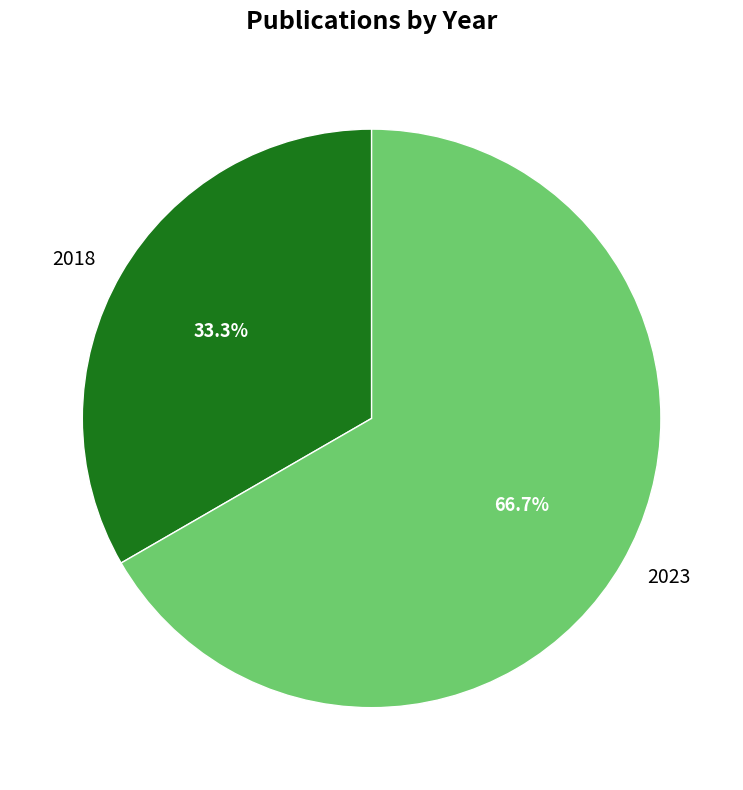

Count the number of slices in the pie.

2